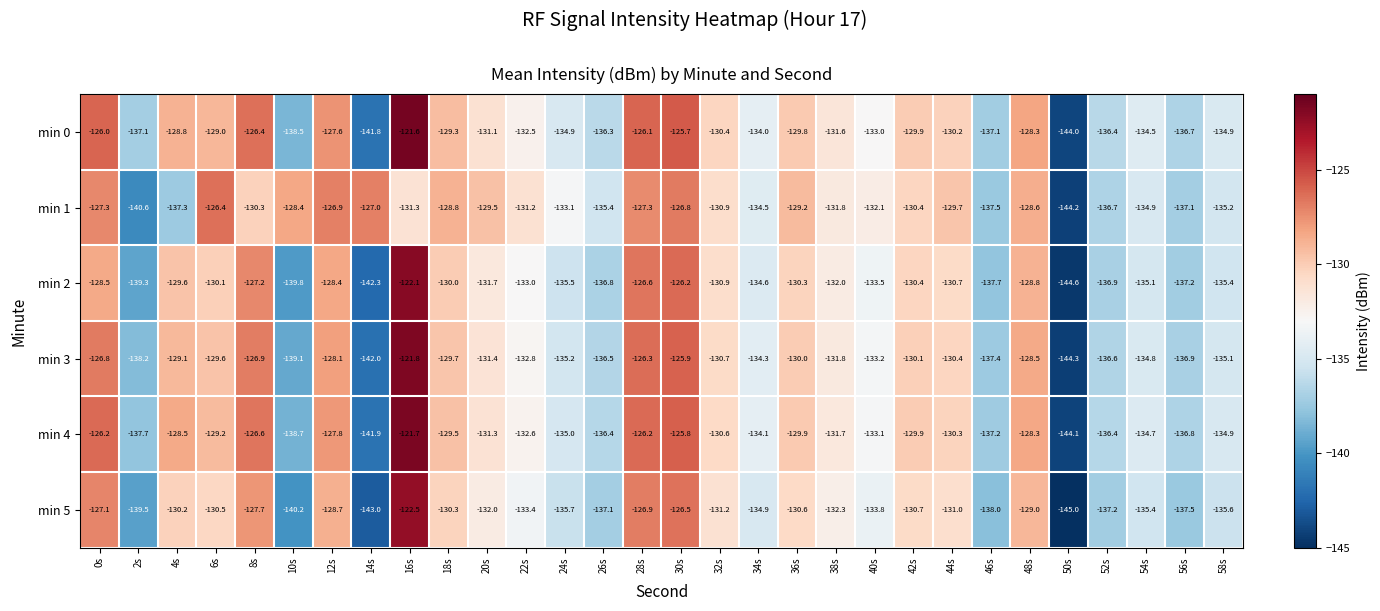

At which category is the sum across all series the highest?

16s